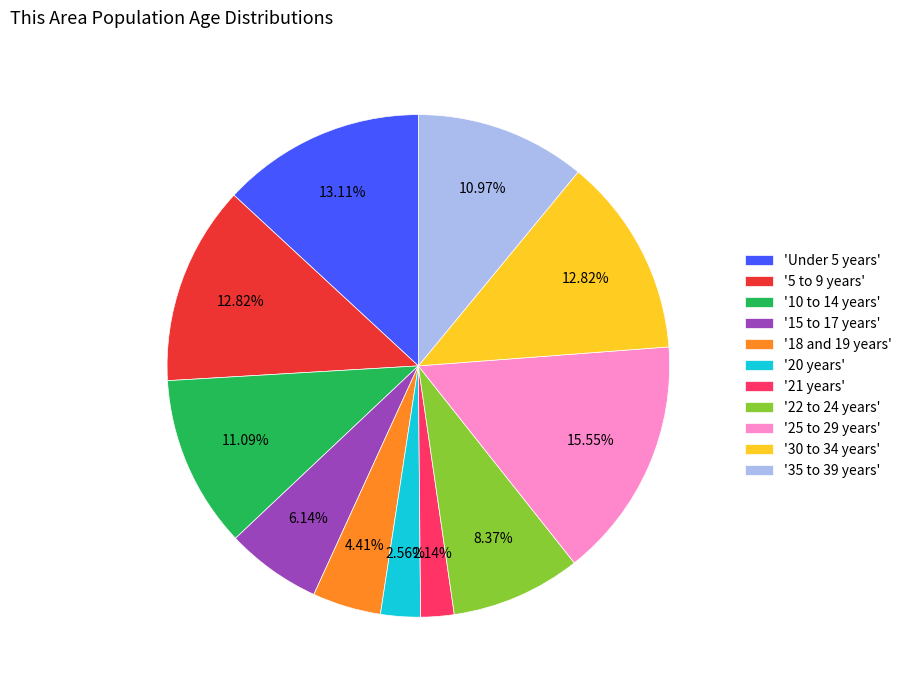

Count the number of slices in the pie.

11